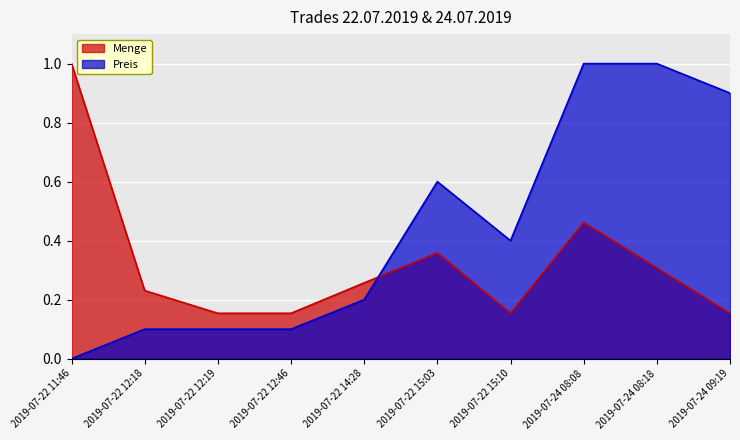

Between 2019-07-22 12:18 and 2019-07-22 14:28, which series saw the biggest shift?

Preis